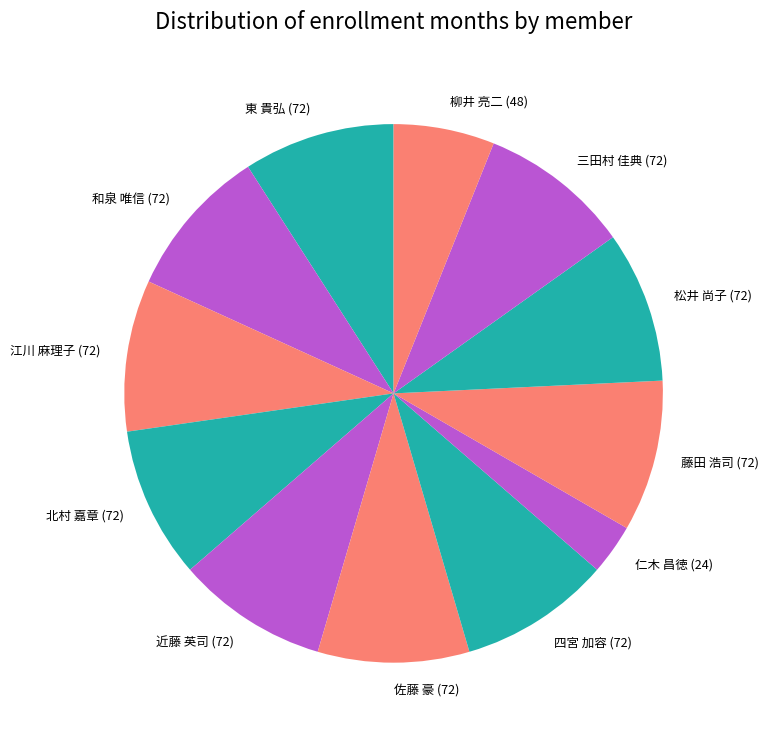

Is the sum of 東 貴弘 (72) and 四宮 加容 (72) greater than half?

No